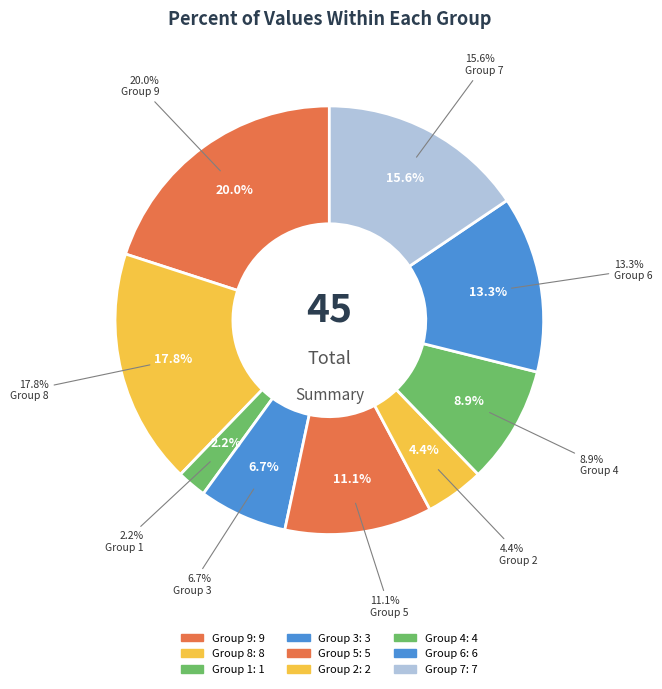

Is there a majority slice in this chart?

No